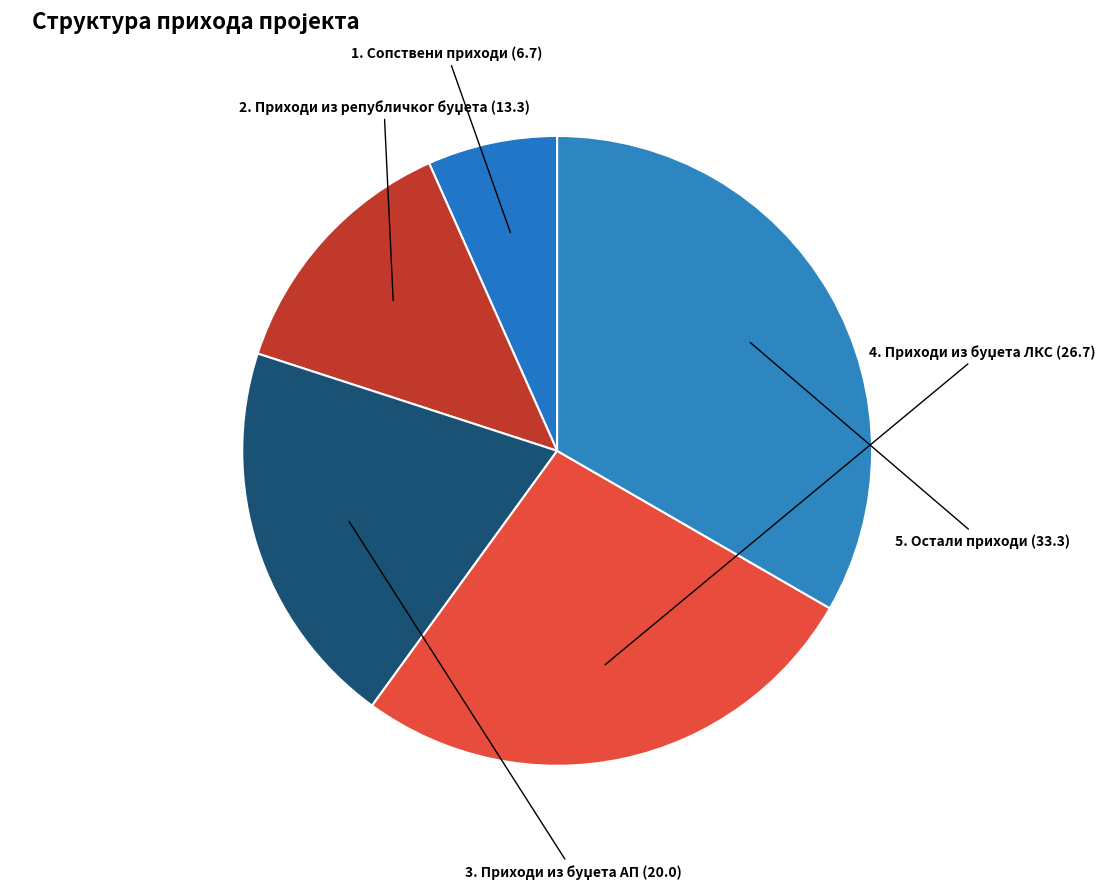

How many slices are in this pie chart?

5